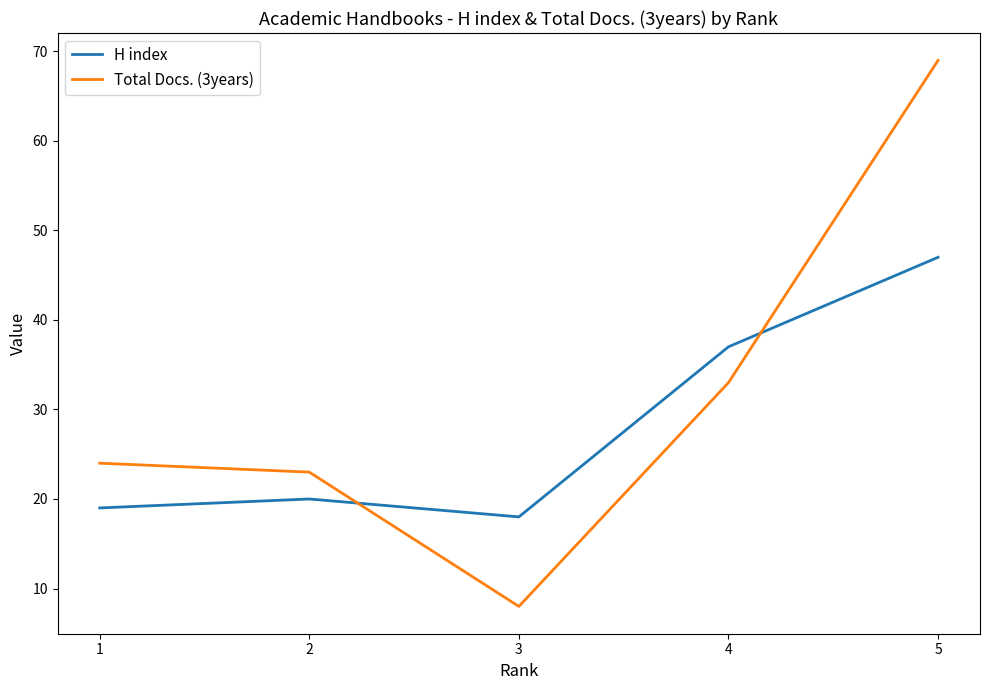

What is the sum of all Total Docs. (3years) values?

157